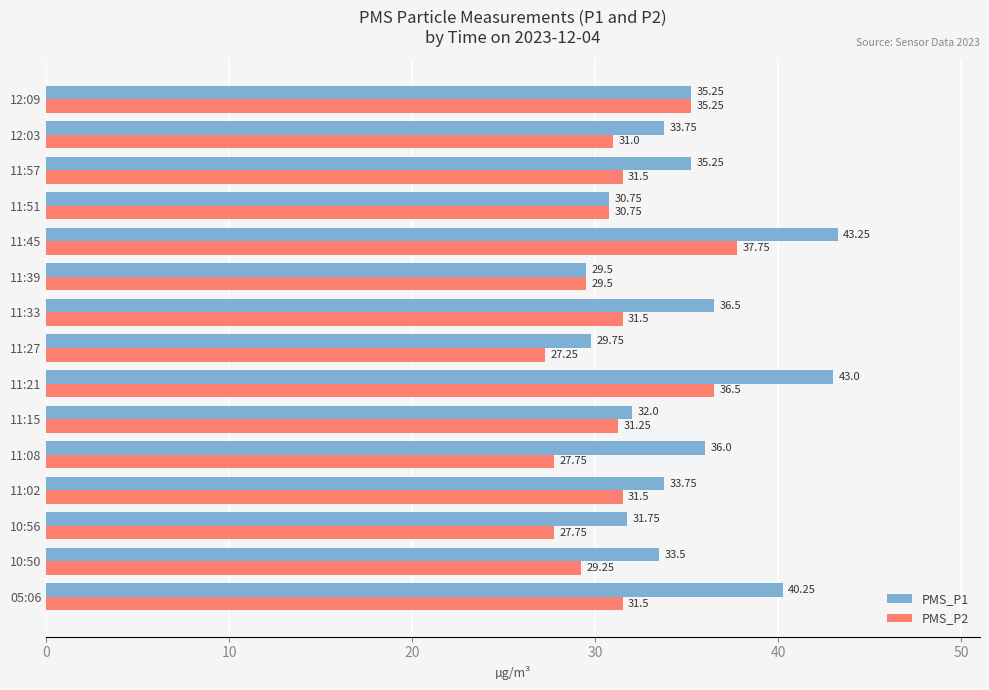

What is the sum of the PMS_P1 values at 11:21 and 11:27?

72.8